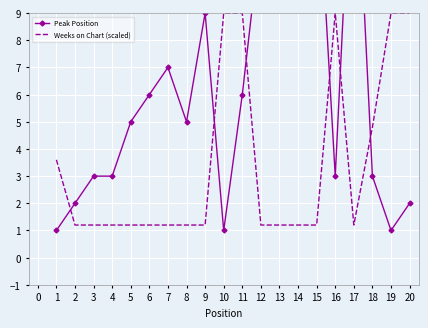

Where is Weeks on Chart (scaled) nearest to the value 5?

18